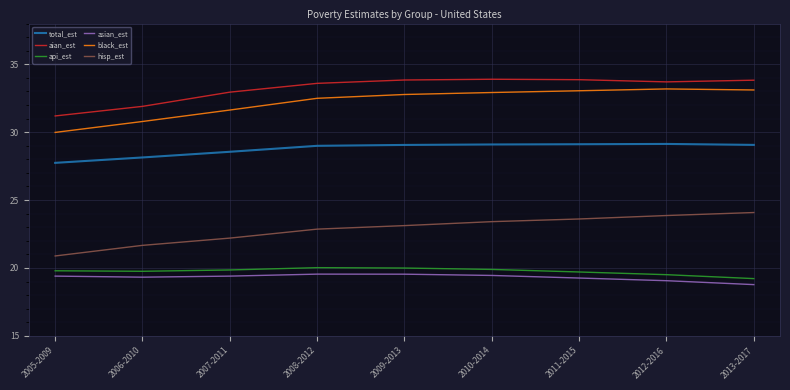

What is the greatest value displayed?

33.9